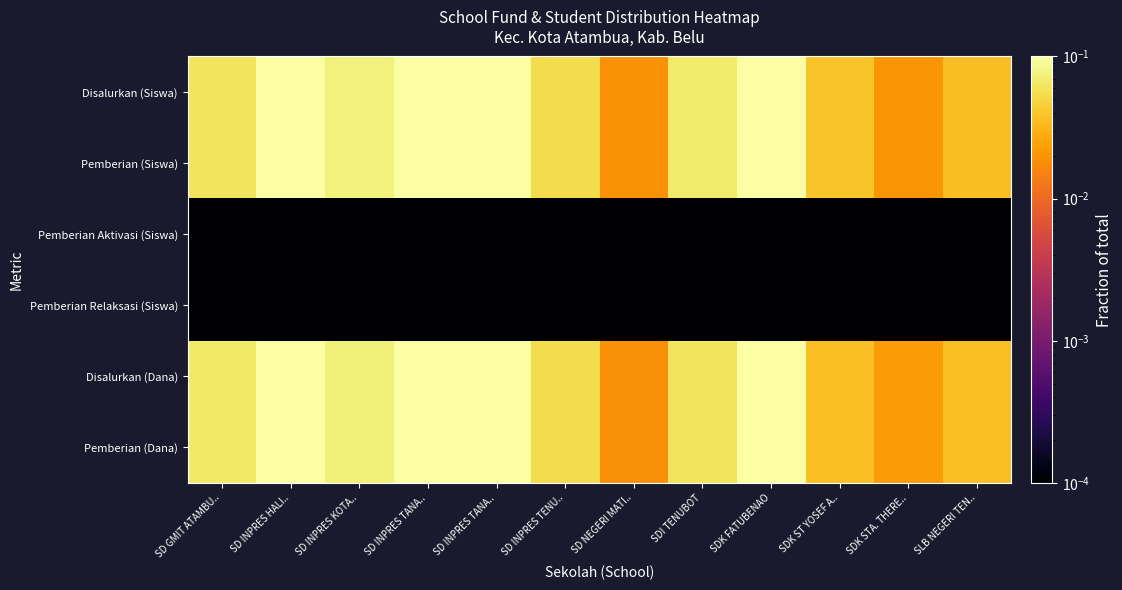

Reading left to right, list all the values displayed in this chart.

Disalurkan (Siswa): SD GMIT ATAMBU..=0.1	SD INPRES HALI..=0.2	SD INPRES KOTA..=0.1	SD INPRES TANA..=0.2	SD INPRES TANA..=0.1	SD INPRES TENU..=0.1	SD NEGERI MATI..=0.0	SDI TENUBOT=0.1	SDK FATUBENAO=0.2	SDK ST YOSEF A..=0.0	SDK STA. THERE..=0.0	SLB NEGERI TEN..=0.0
Pemberian (Siswa): SD GMIT ATAMBU..=0.1	SD INPRES HALI..=0.2	SD INPRES KOTA..=0.1	SD INPRES TANA..=0.2	SD INPRES TANA..=0.1	SD INPRES TENU..=0.1	SD NEGERI MATI..=0.0	SDI TENUBOT=0.1	SDK FATUBENAO=0.2	SDK ST YOSEF A..=0.0	SDK STA. THERE..=0.0	SLB NEGERI TEN..=0.0
Pemberian Aktivasi (Siswa): SD GMIT ATAMBU..=0.0	SD INPRES HALI..=0.0	SD INPRES KOTA..=0.0	SD INPRES TANA..=0.0	SD INPRES TANA..=0.0	SD INPRES TENU..=0.0	SD NEGERI MATI..=0.0	SDI TENUBOT=0.0	SDK FATUBENAO=0.0	SDK ST YOSEF A..=0.0	SDK STA. THERE..=0.0	SLB NEGERI TEN..=0.0
Pemberian Relaksasi (Siswa): SD GMIT ATAMBU..=0.0	SD INPRES HALI..=0.0	SD INPRES KOTA..=0.0	SD INPRES TANA..=0.0	SD INPRES TANA..=0.0	SD INPRES TENU..=0.0	SD NEGERI MATI..=0.0	SDI TENUBOT=0.0	SDK FATUBENAO=0.0	SDK ST YOSEF A..=0.0	SDK STA. THERE..=0.0	SLB NEGERI TEN..=0.0
Disalurkan (Dana): SD GMIT ATAMBU..=0.1	SD INPRES HALI..=0.2	SD INPRES KOTA..=0.1	SD INPRES TANA..=0.2	SD INPRES TANA..=0.1	SD INPRES TENU..=0.1	SD NEGERI MATI..=0.0	SDI TENUBOT=0.1	SDK FATUBENAO=0.2	SDK ST YOSEF A..=0.0	SDK STA. THERE..=0.0	SLB NEGERI TEN..=0.0
Pemberian (Dana): SD GMIT ATAMBU..=0.1	SD INPRES HALI..=0.2	SD INPRES KOTA..=0.1	SD INPRES TANA..=0.2	SD INPRES TANA..=0.1	SD INPRES TENU..=0.1	SD NEGERI MATI..=0.0	SDI TENUBOT=0.1	SDK FATUBENAO=0.2	SDK ST YOSEF A..=0.0	SDK STA. THERE..=0.0	SLB NEGERI TEN..=0.0